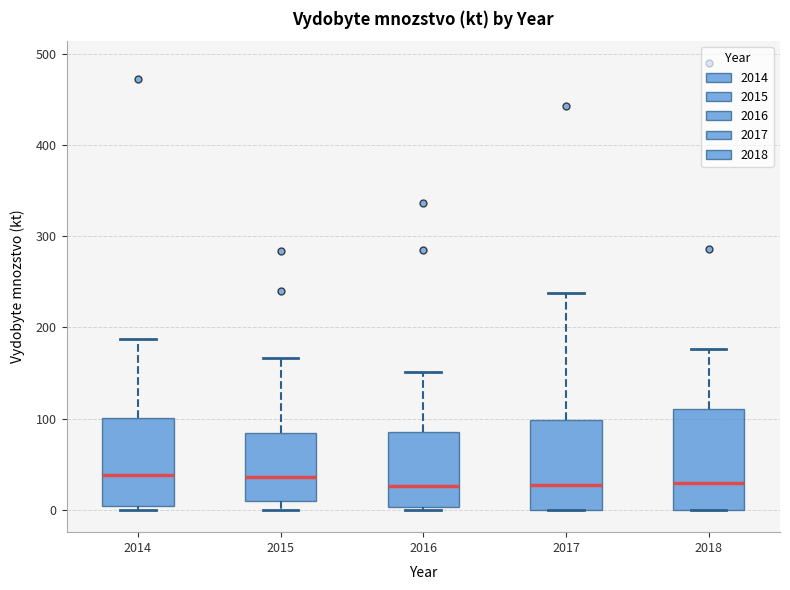

Which box is the tallest, from its lower edge to its upper edge?

2018